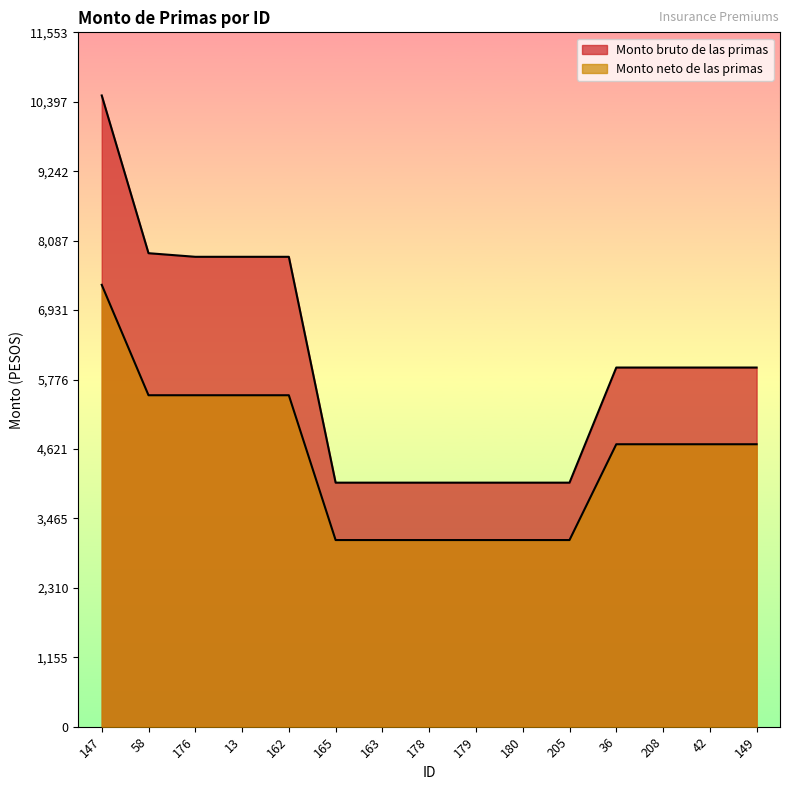

At which category is the sum across all series the highest?

147